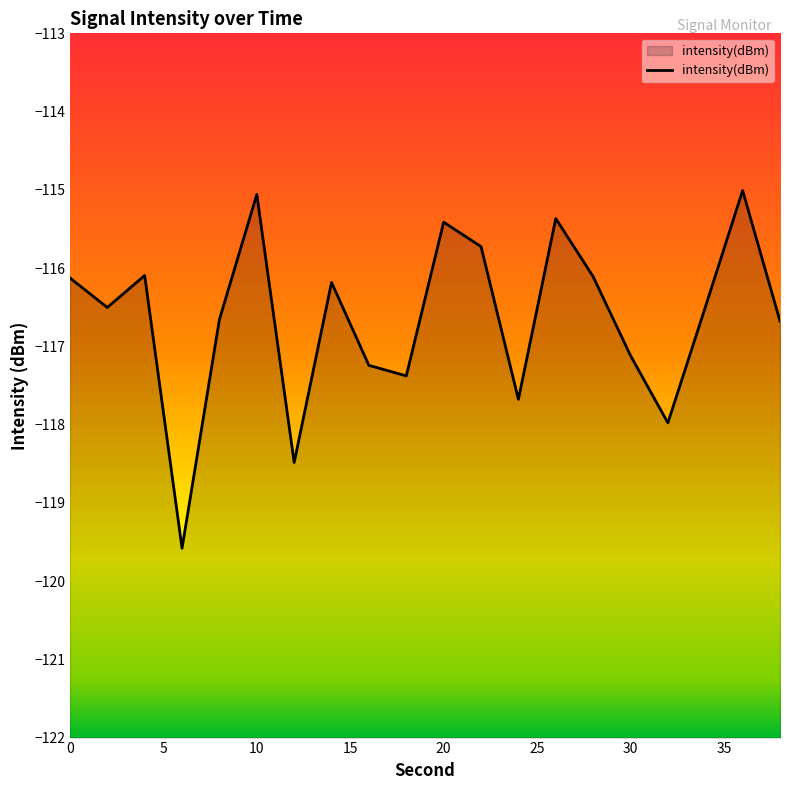

What is the difference between the maximum and minimum values?

4.6